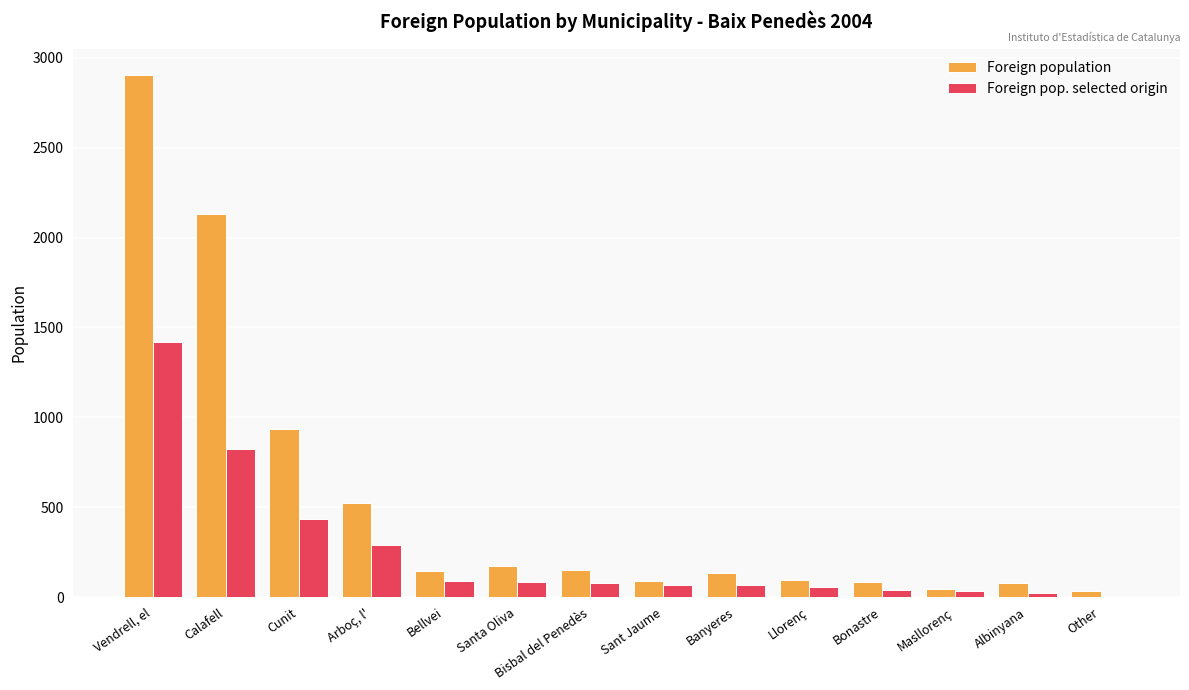

Which series has the largest total across all categories?

Foreign population